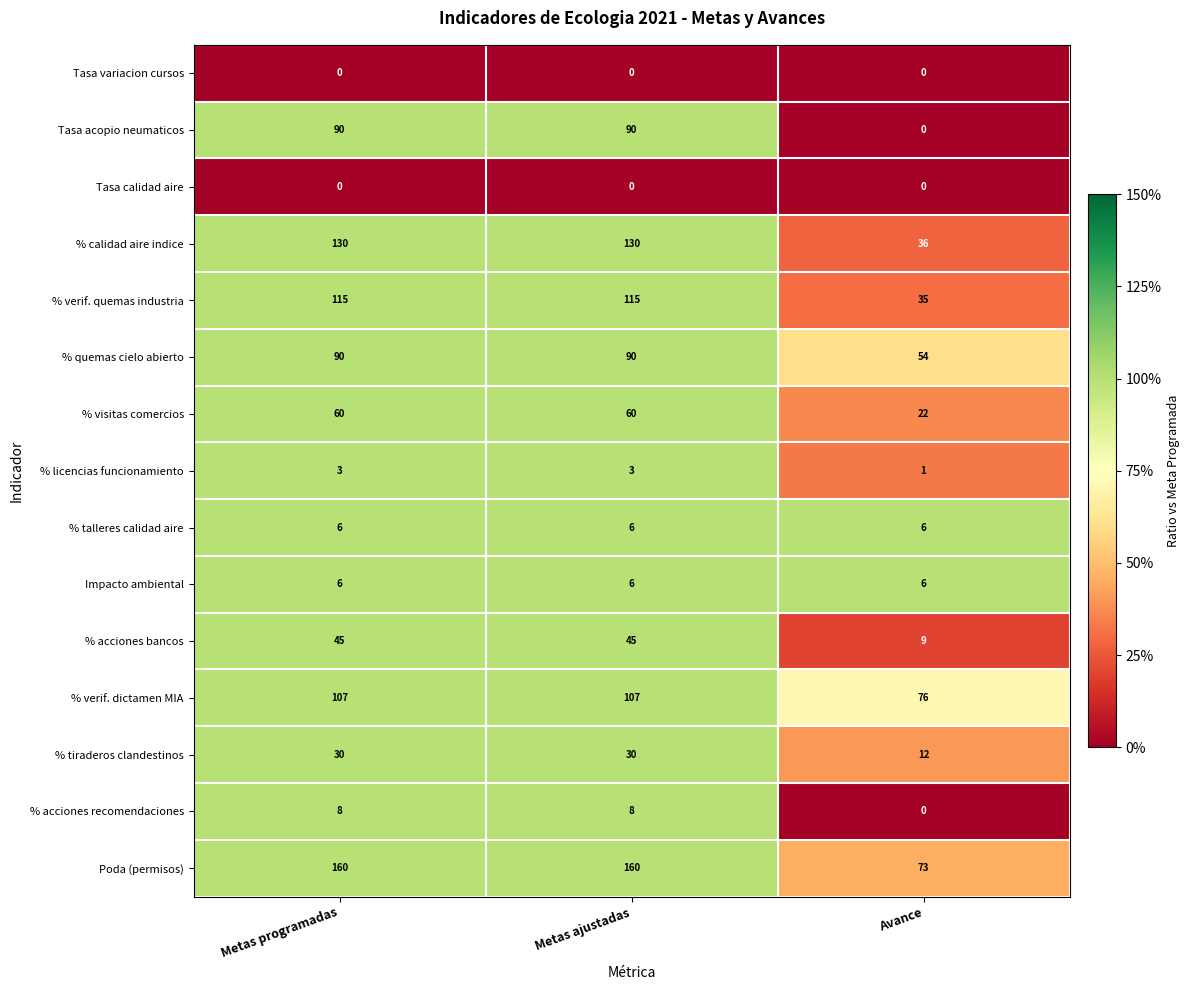

Which category has the lowest value in the % verif. quemas industria series?

Avance